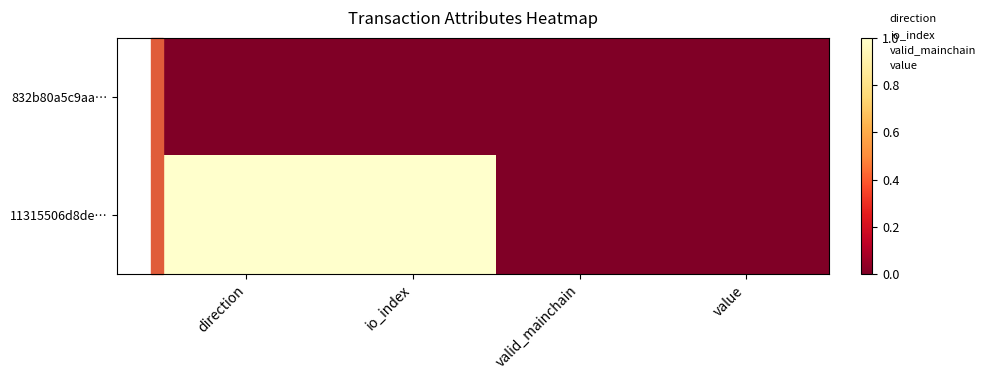

Between io_index and valid_mainchain, which is larger?

io_index